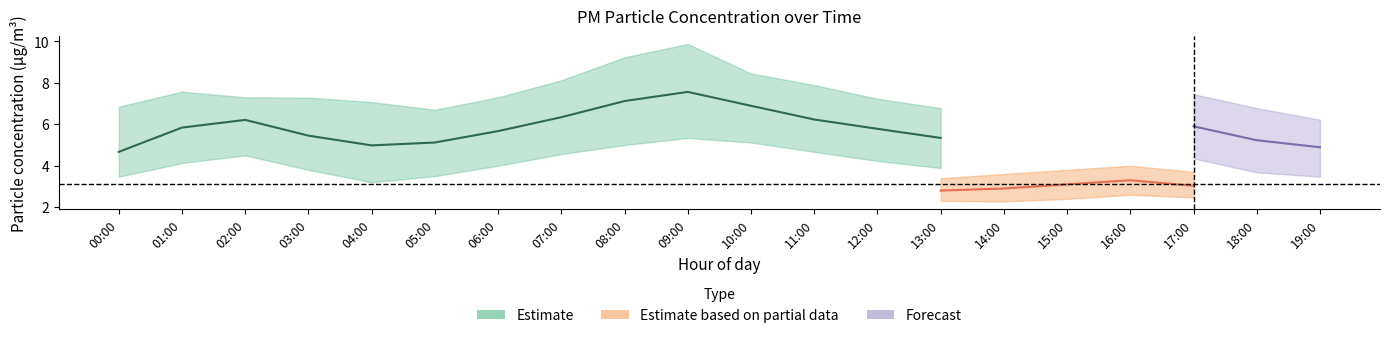

Is it true that P2 equals 2.8 at 13:00?

True